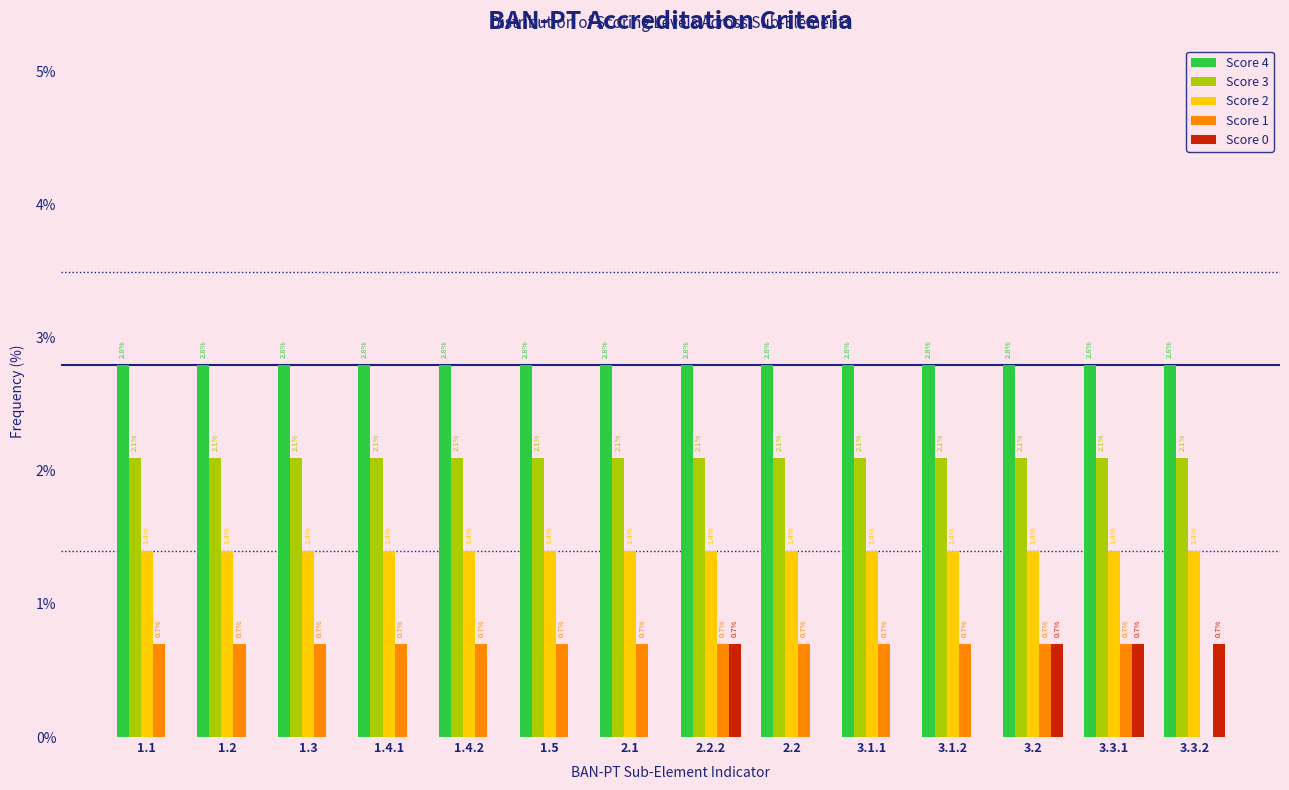

Reading left to right, transcribe all the data shown in this chart.

Score 4: 1.1=2.8	1.2=2.8	1.3=2.8	1.4.1=2.8	1.4.2=2.8	1.5=2.8	2.1=2.8	2.2.2=2.8	2.2=2.8	3.1.1=2.8	3.1.2=2.8	3.2=2.8	3.3.1=2.8	3.3.2=2.8
Score 3: 1.1=2.1	1.2=2.1	1.3=2.1	1.4.1=2.1	1.4.2=2.1	1.5=2.1	2.1=2.1	2.2.2=2.1	2.2=2.1	3.1.1=2.1	3.1.2=2.1	3.2=2.1	3.3.1=2.1	3.3.2=2.1
Score 2: 1.1=1.4	1.2=1.4	1.3=1.4	1.4.1=1.4	1.4.2=1.4	1.5=1.4	2.1=1.4	2.2.2=1.4	2.2=1.4	3.1.1=1.4	3.1.2=1.4	3.2=1.4	3.3.1=1.4	3.3.2=1.4
Score 1: 1.1=0.7	1.2=0.7	1.3=0.7	1.4.1=0.7	1.4.2=0.7	1.5=0.7	2.1=0.7	2.2.2=0.7	2.2=0.7	3.1.1=0.7	3.1.2=0.7	3.2=0.7	3.3.1=0.7	3.3.2=0.0
Score 0: 1.1=0.0	1.2=0.0	1.3=0.0	1.4.1=0.0	1.4.2=0.0	1.5=0.0	2.1=0.0	2.2.2=0.7	2.2=0.0	3.1.1=0.0	3.1.2=0.0	3.2=0.7	3.3.1=0.7	3.3.2=0.7